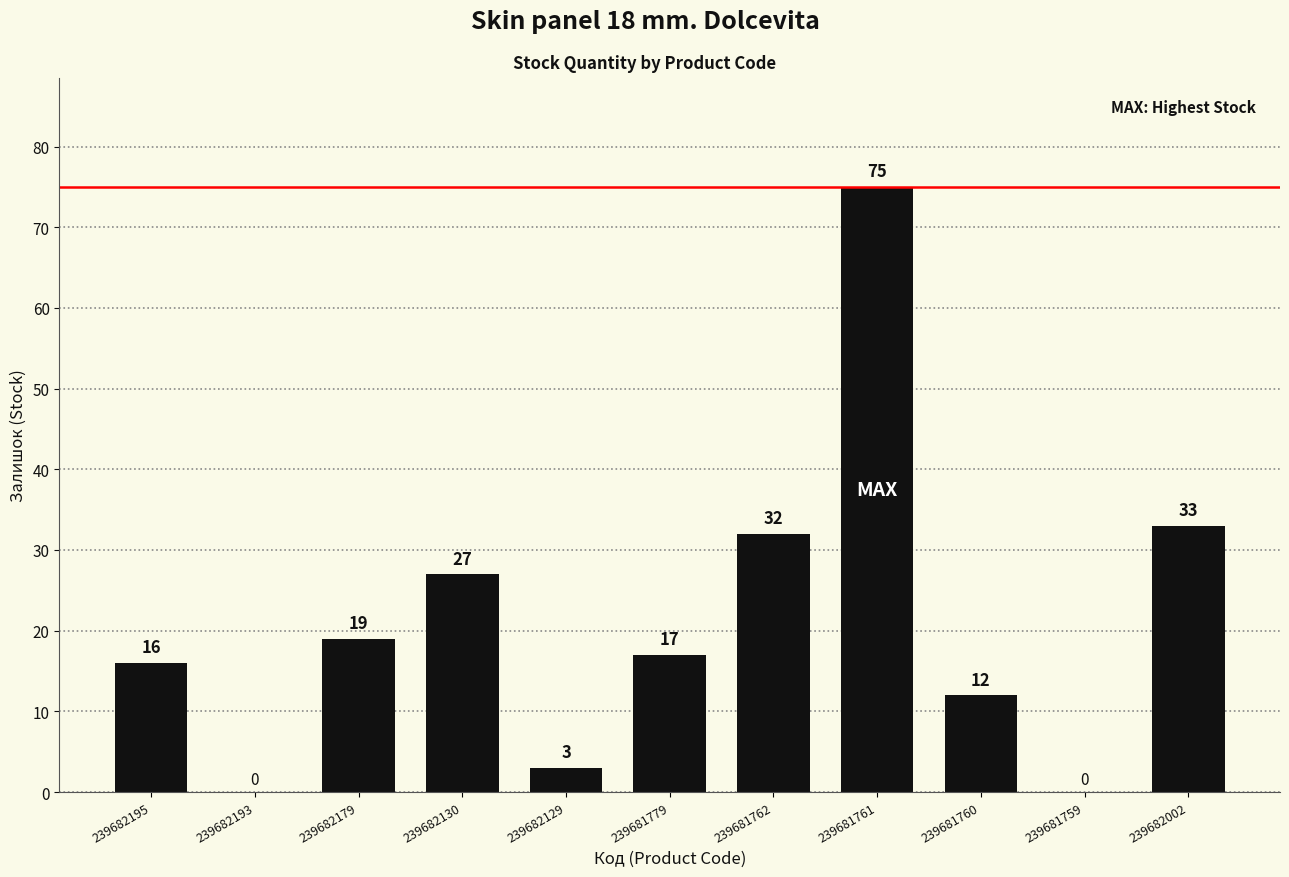

What is the change in value from 239682193 to 239681779?

+17